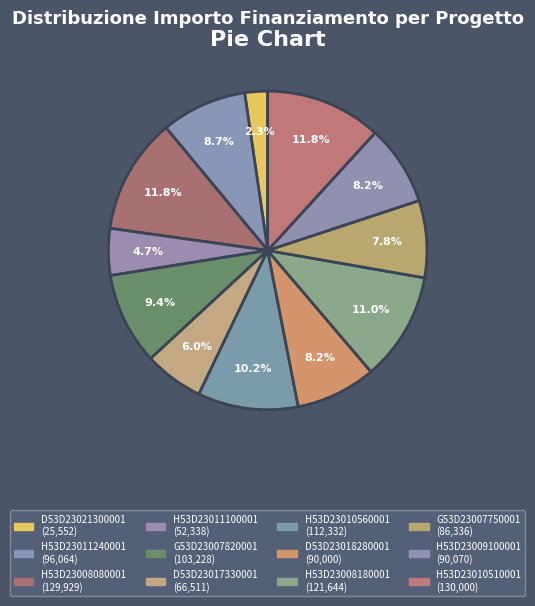

Is there a majority slice in this chart?

No